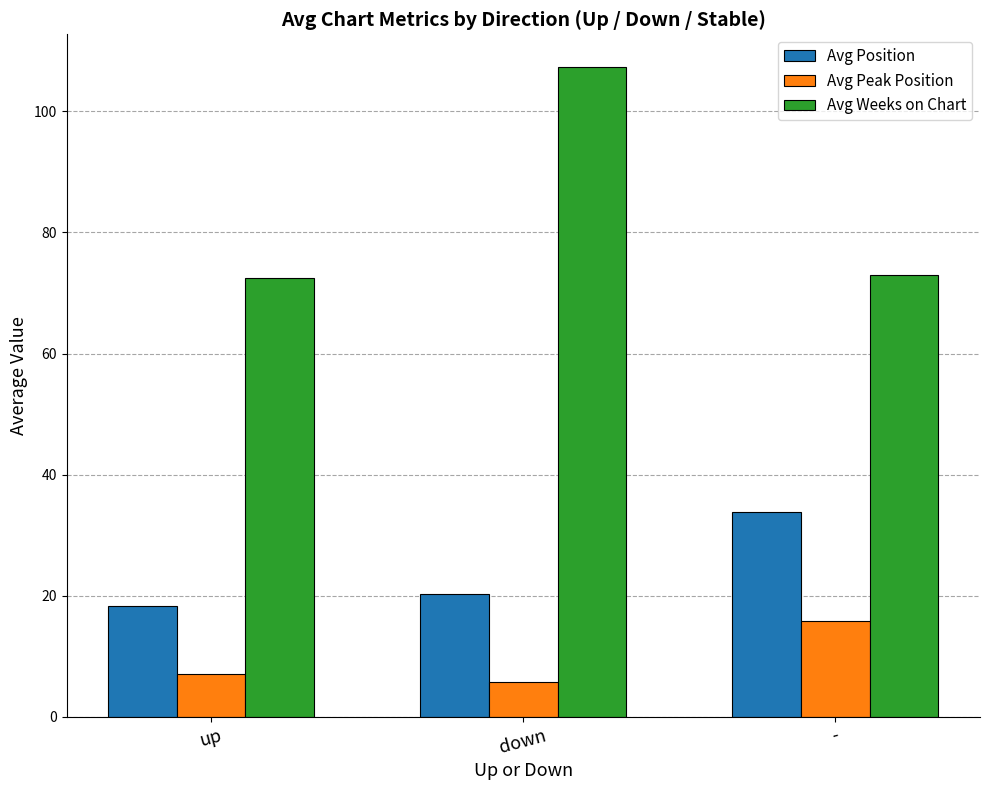

Reading left to right, list all the values displayed in this chart.

Avg Position: up=18.2	down=20.3	-=33.8
Avg Peak Position: up=7.2	down=5.8	-=15.8
Avg Weeks on Chart: up=72.4	down=107.3	-=73.0